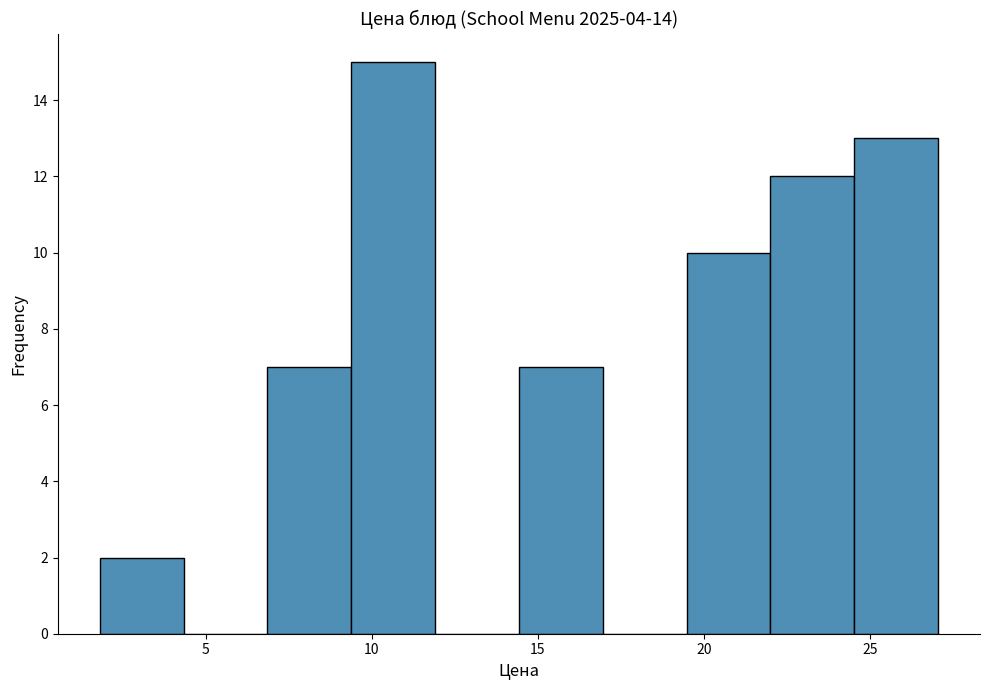

How tall is the bar that spans 19.5 to 22.0 on the x-axis? Neither the bar edges nor the heights are printed on the chart, so give them approximately, as read against the axes.

10